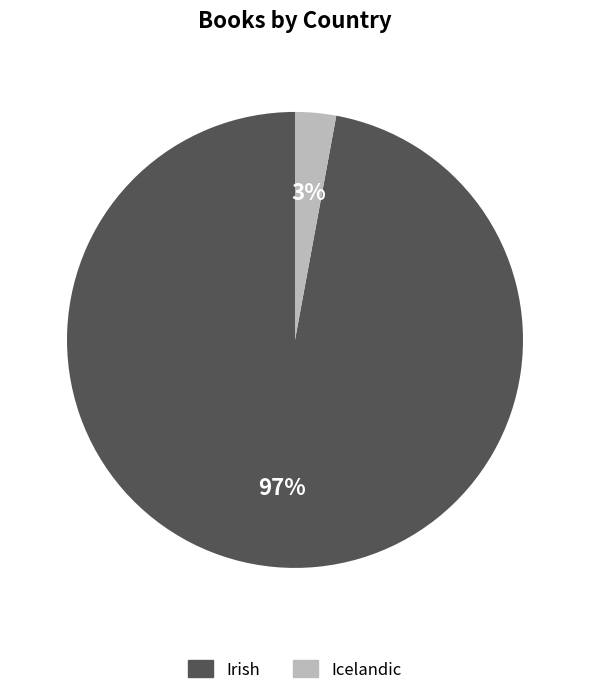

To the nearest percent, what is the difference between the Icelandic and Irish slice percentages?

94%